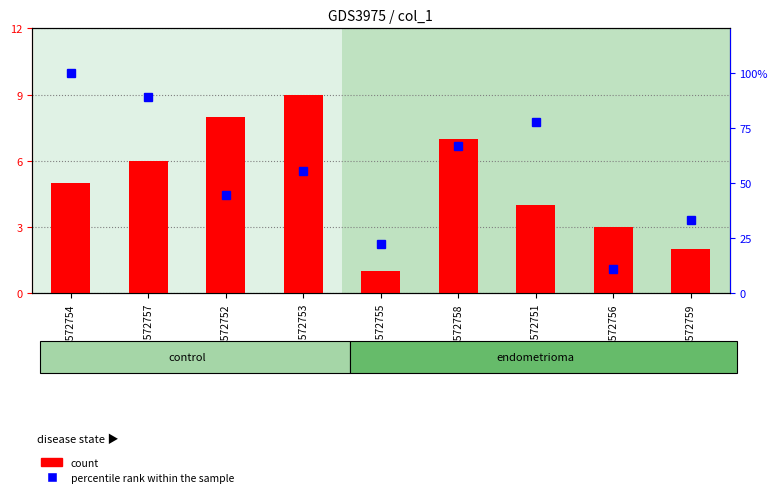

Are the bars horizontal?

No